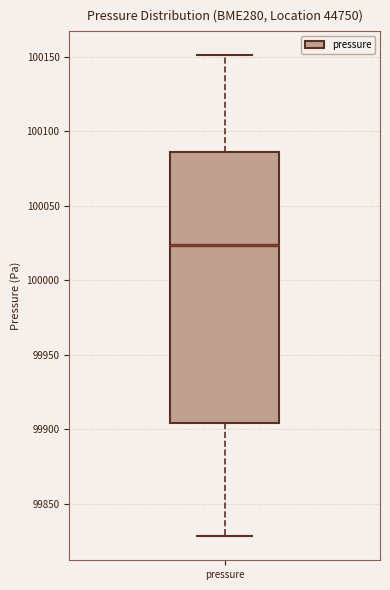

Transcribe this box plot: give where the median line is, the range the box spans, and where the two whiskers end, as read against the y-axis. The values are not printed on the chart, so give them approximately, as read against the axis.

median 100025, box 99905 to 100085, whiskers 99830 to 100150